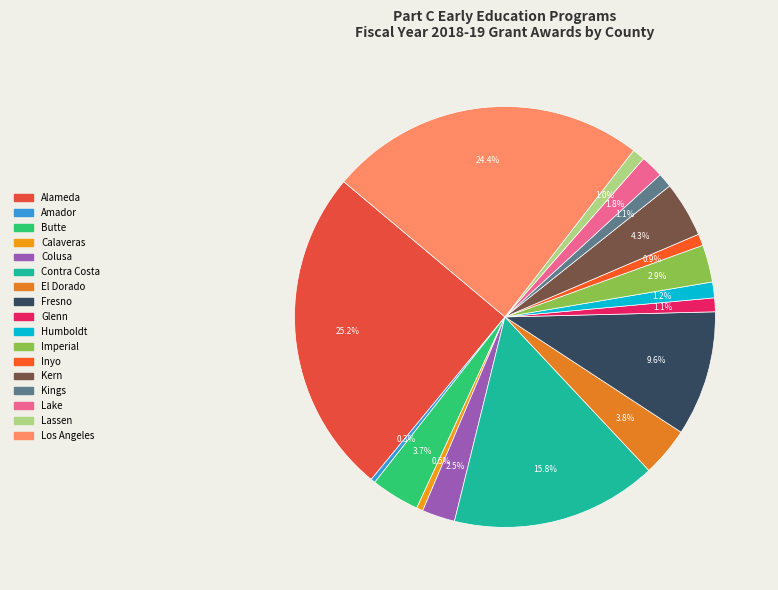

The Humboldt slice represents 11% of the pie. True or false?

False